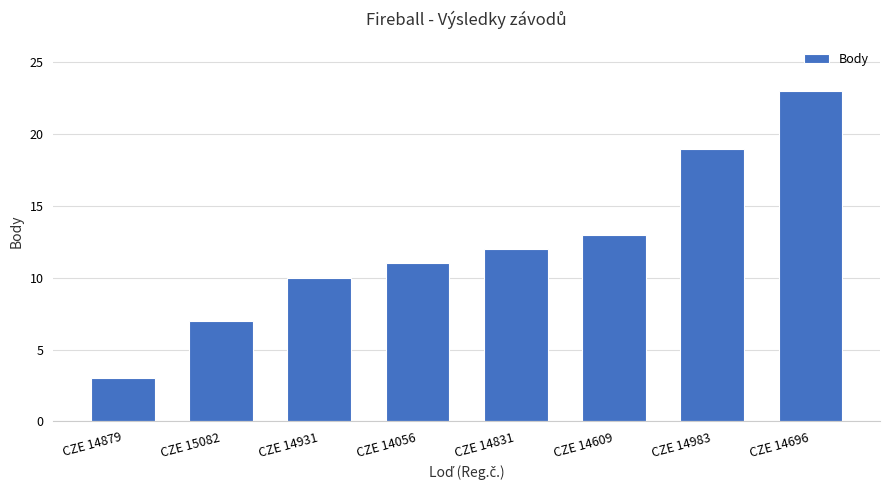

What is the ratio of the value at CZE 15082 to the value at CZE 14879?

2.3